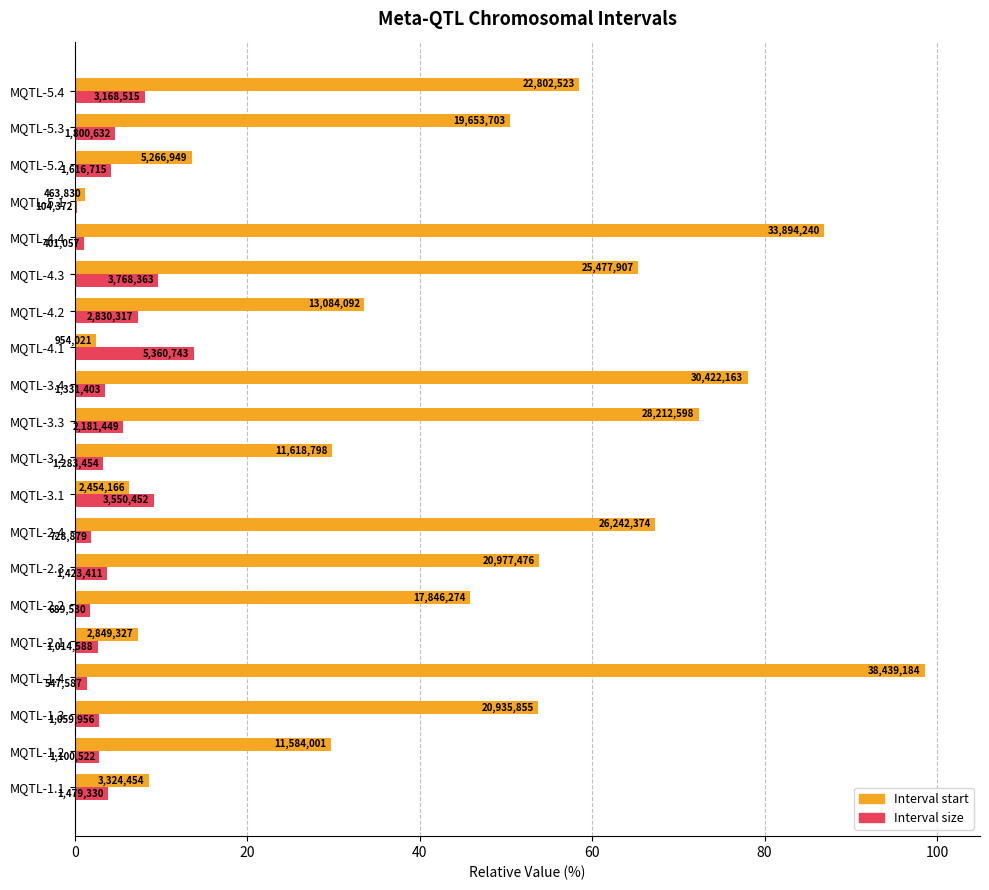

Rank the series by their average value, from highest to lowest.

Interval start, Interval size